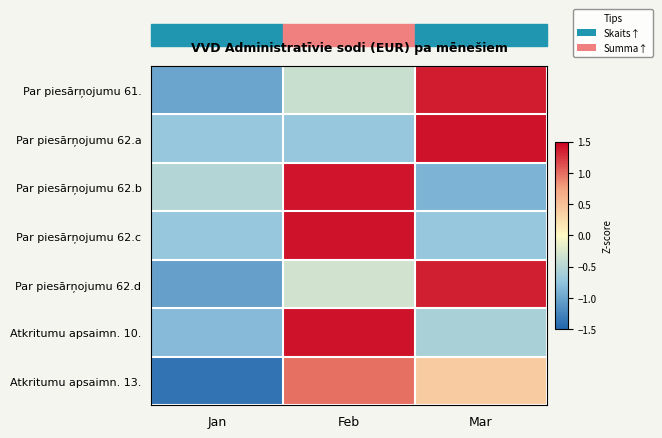

Reading left to right, extract all data points from this chart.

Par piesārņojumu 61.: Jan=-1.0	Feb=-0.4	Mar=1.4
Par piesārņojumu 62.a: Jan=-0.7	Feb=-0.7	Mar=1.4
Par piesārņojumu 62.b: Jan=-0.5	Feb=1.4	Mar=-0.9
Par piesārņojumu 62.c: Jan=-0.7	Feb=1.4	Mar=-0.7
Par piesārņojumu 62.d: Jan=-1.0	Feb=-0.3	Mar=1.4
Atkritumu apsaimn. 10.: Jan=-0.8	Feb=1.4	Mar=-0.6
Atkritumu apsaimn. 13.: Jan=-1.4	Feb=1.0	Mar=0.4